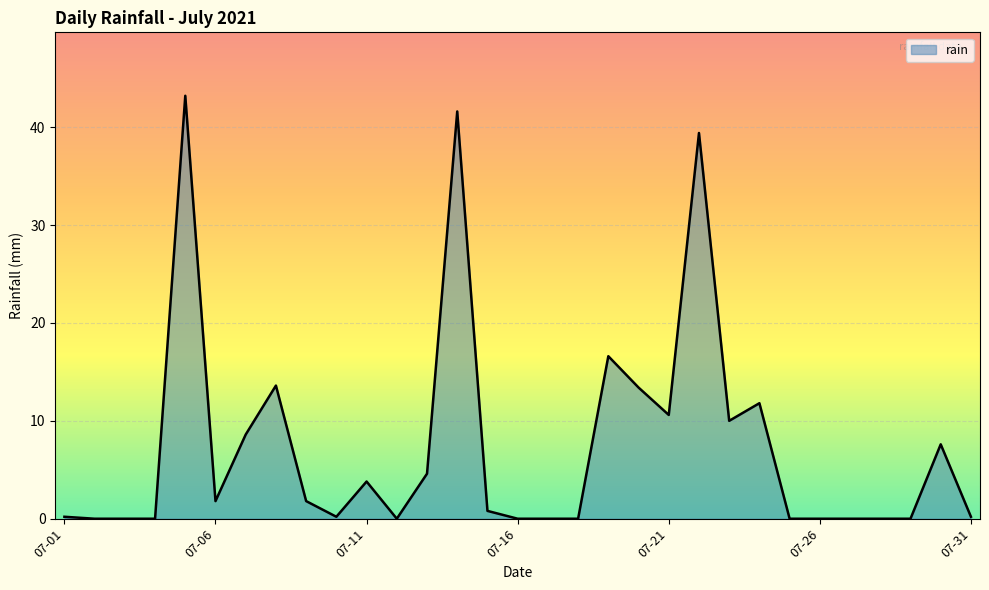

What is the difference between the maximum and minimum values?

43.2